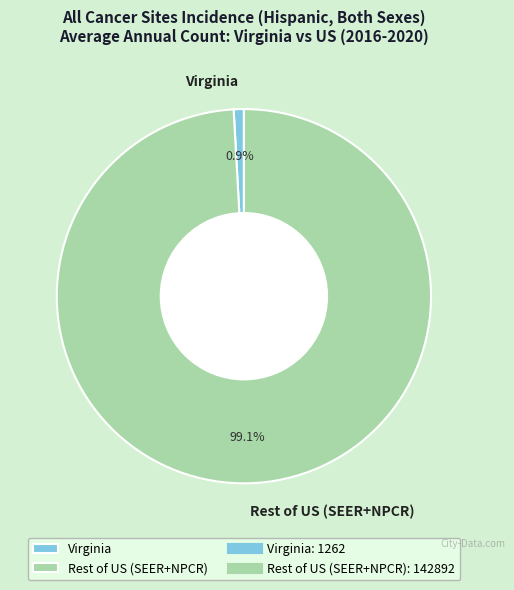

Rank the categories by value from lowest to highest.

Virginia, Rest of US (SEER+NPCR)